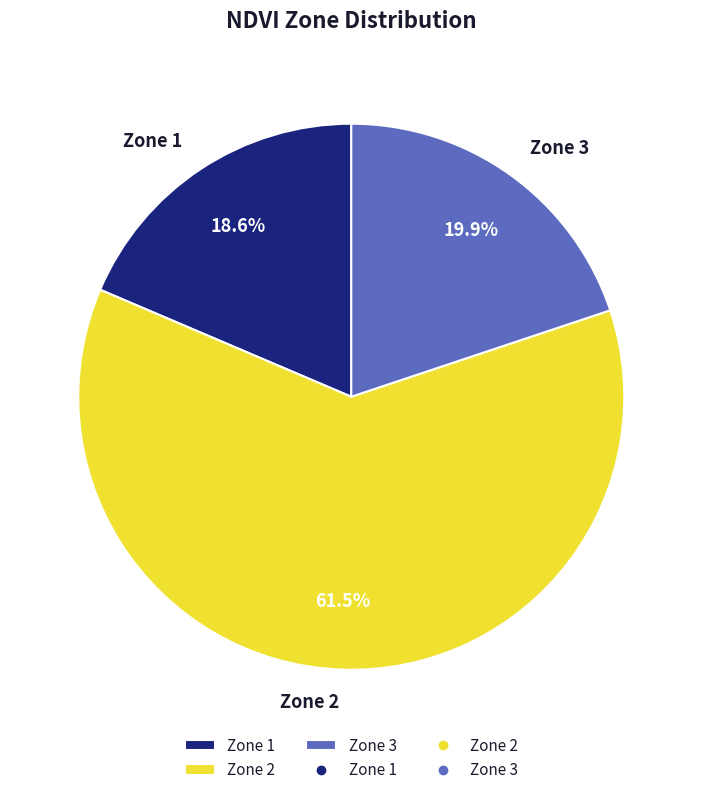

How many slices are in this pie chart?

3